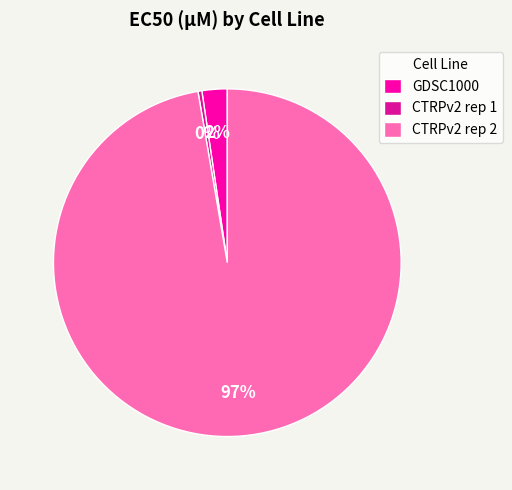

Which category accounts for the majority?

CTRPv2 rep 2